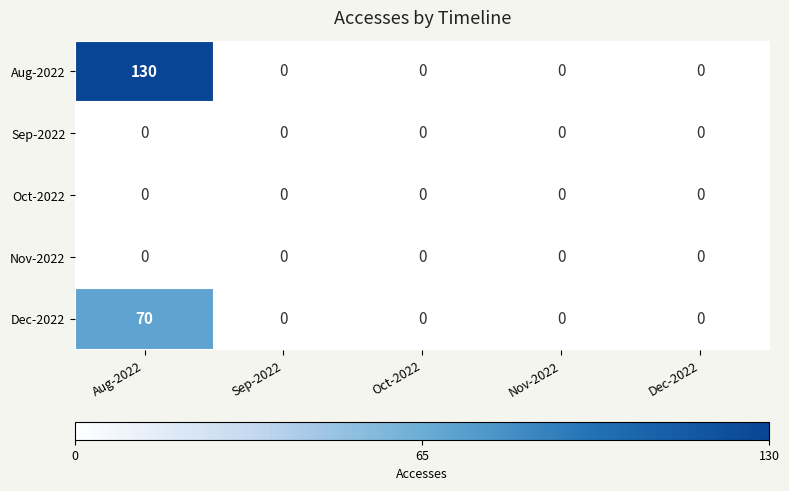

The Sep-2022 series shows 0 at Dec-2022. True or false?

True